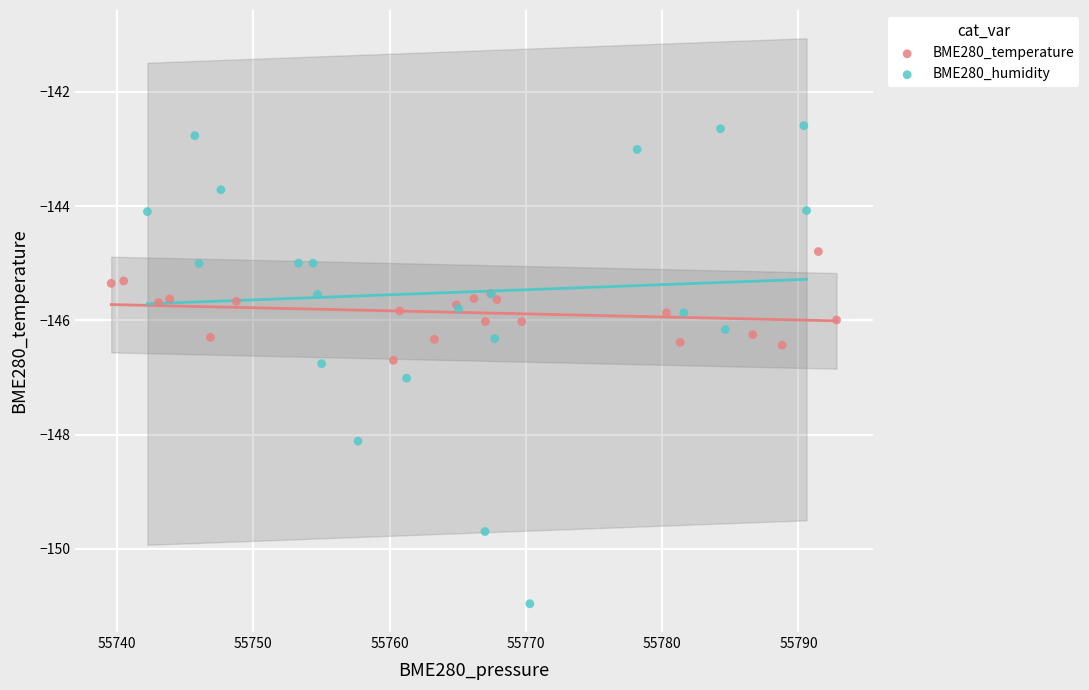

What are all the series names shown in the legend?

BME280_temperature, BME280_humidity